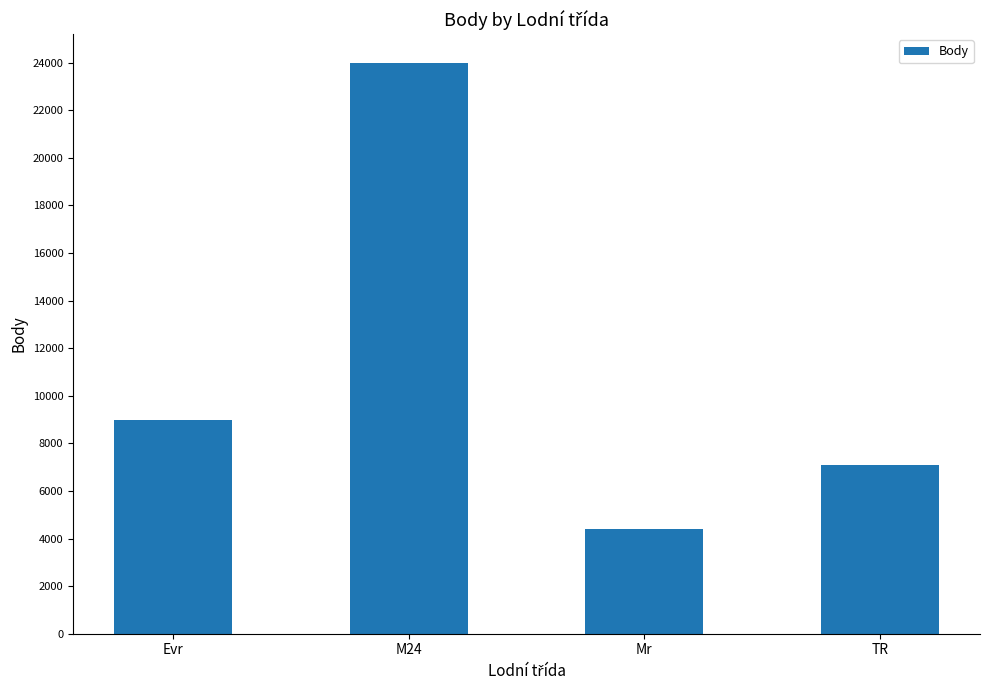

How many data points does each series have?

4